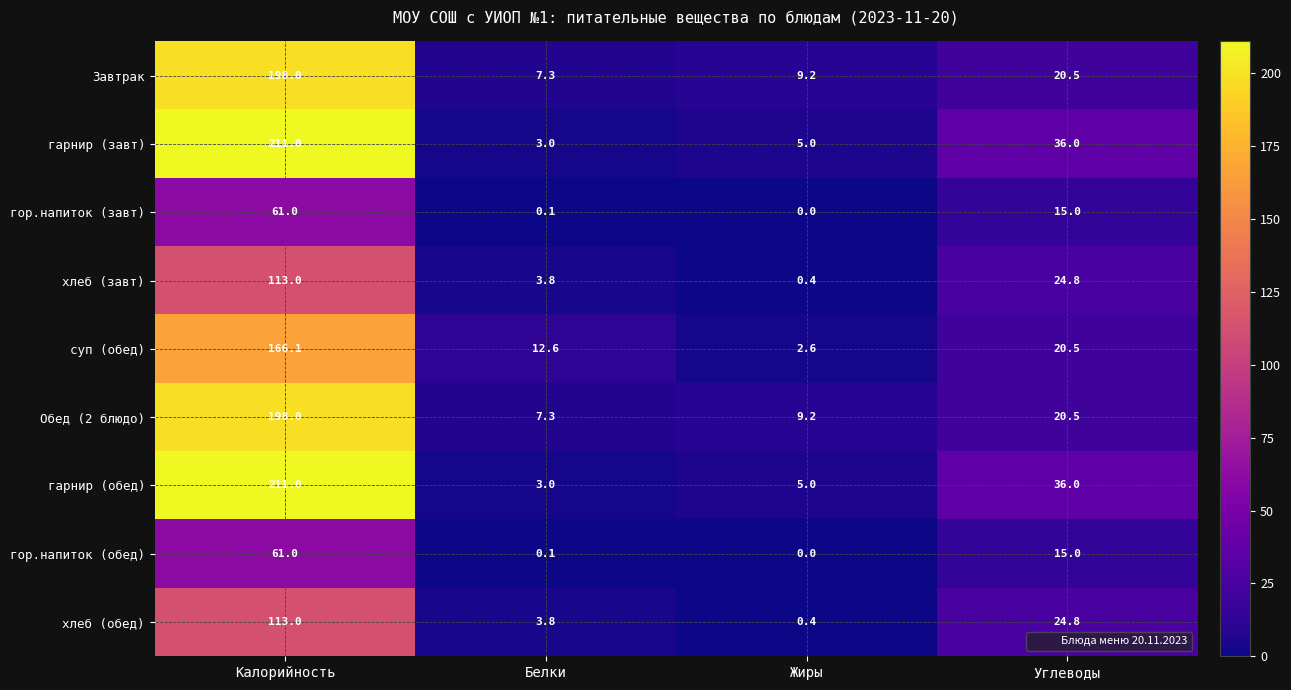

What is the difference between the гарнир (завт) values at Белки and Жиры?

2.0